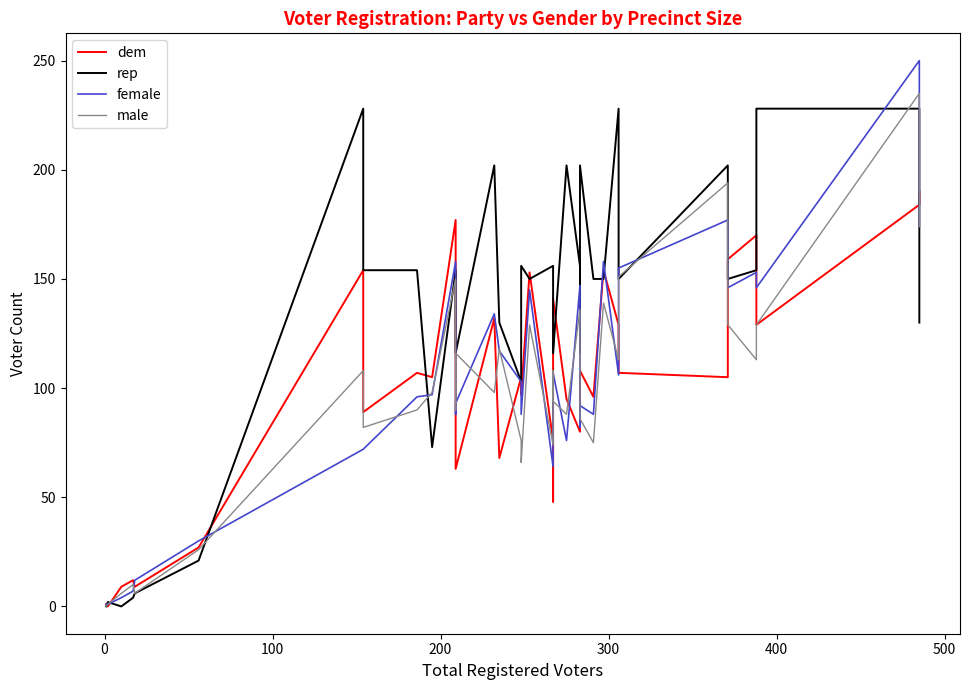

Which series has the widest spread of values?

female